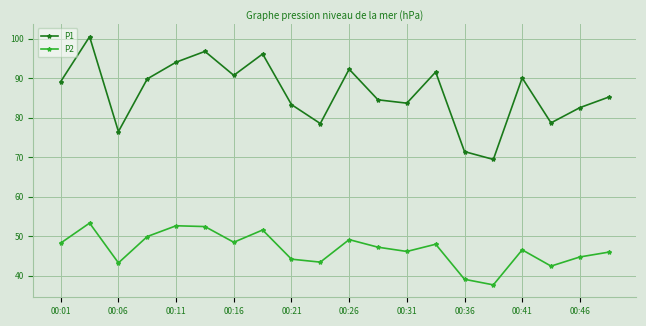

Which series has the largest total across all categories?

P1